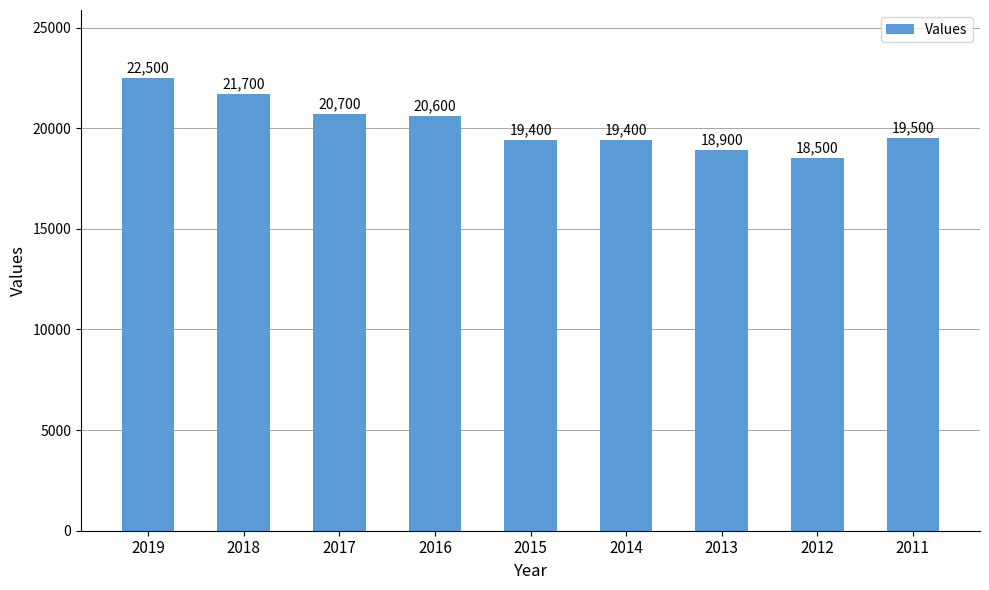

What is the difference between the values at 2017 and 2013?

1800